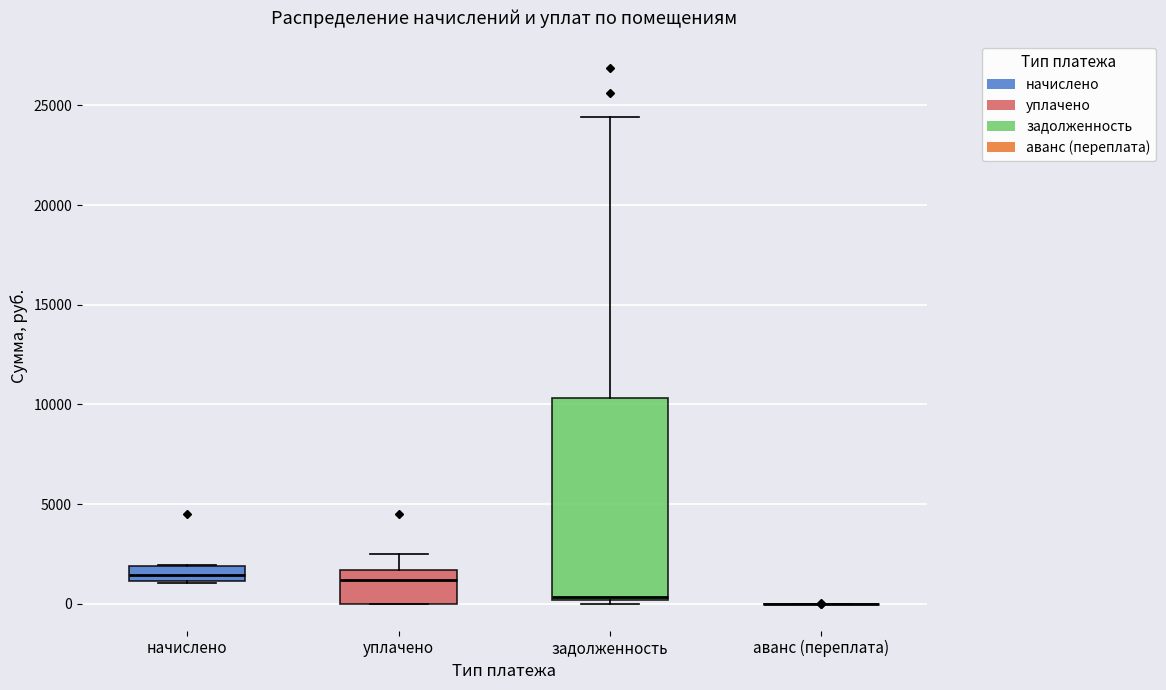

Which box is the tallest, from its lower edge to its upper edge?

задолженность